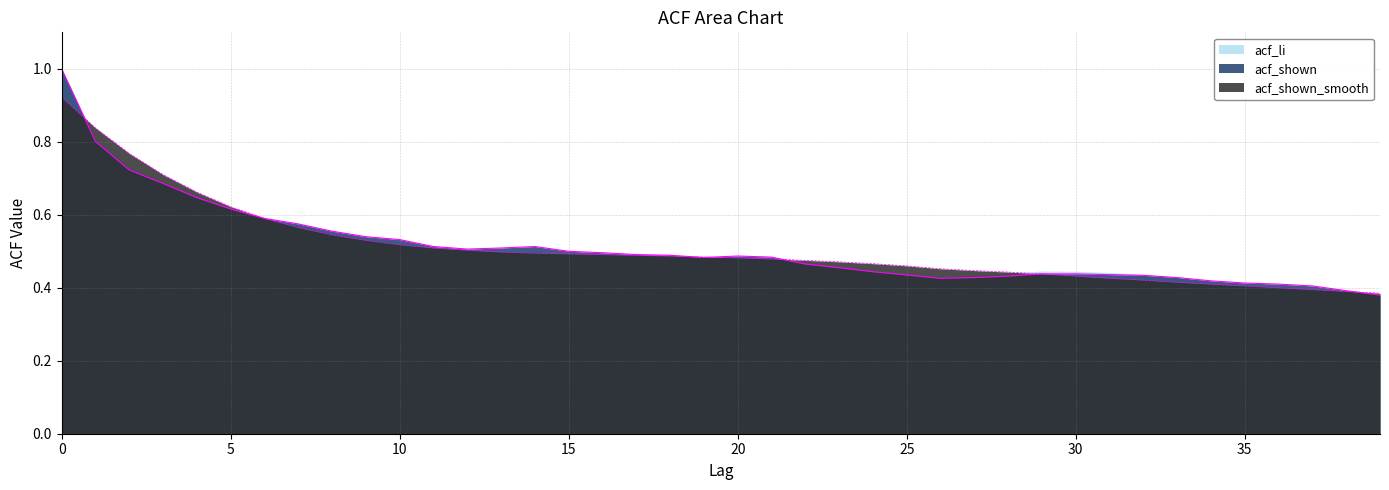

What is the value of the acf_shown point at the 32nd from the left?

0.4